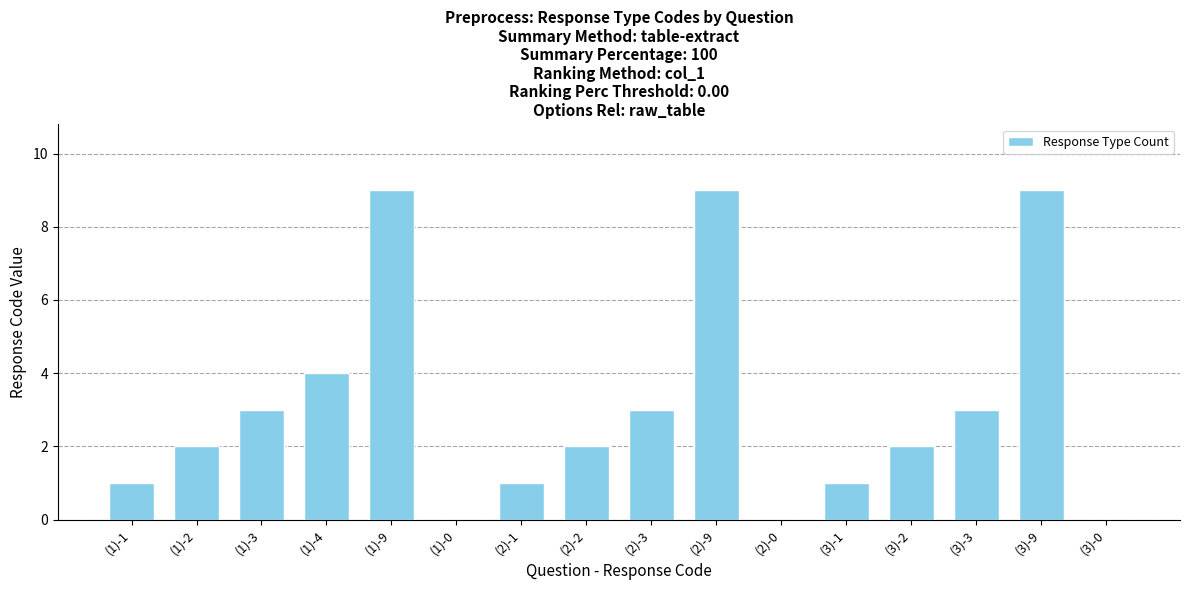

Reading right to left, extract all data points from this chart.

(3)-0=0	(3)-9=9	(3)-3=3	(3)-2=2	(3)-1=1	(2)-0=0	(2)-9=9	(2)-3=3	(2)-2=2	(2)-1=1	(1)-0=0	(1)-9=9	(1)-4=4	(1)-3=3	(1)-2=2	(1)-1=1